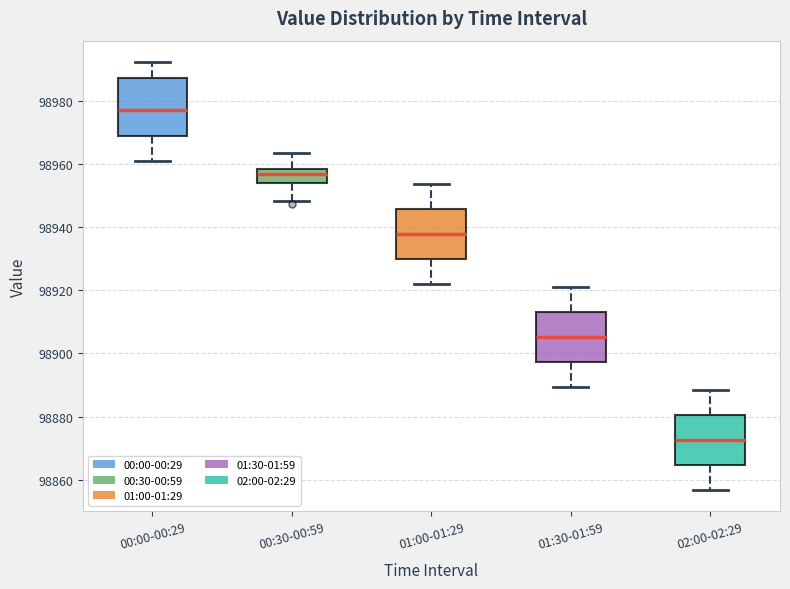

Reading left to right, read every box against the y-axis: the position of its median line, the range the box covers, and the ends of its whiskers. The values are not printed on the chart, so give them approximately, as read against the axis.

00:00-00:29: median 98978, box 98968 to 98988, whiskers 98962 to 98992
00:30-00:59: median 98956, box 98954 to 98958, whiskers 98948 to 98964
01:00-01:29: median 98938, box 98930 to 98946, whiskers 98922 to 98954
01:30-01:59: median 98906, box 98898 to 98914, whiskers 98890 to 98920
02:00-02:29: median 98872, box 98864 to 98880, whiskers 98856 to 98888